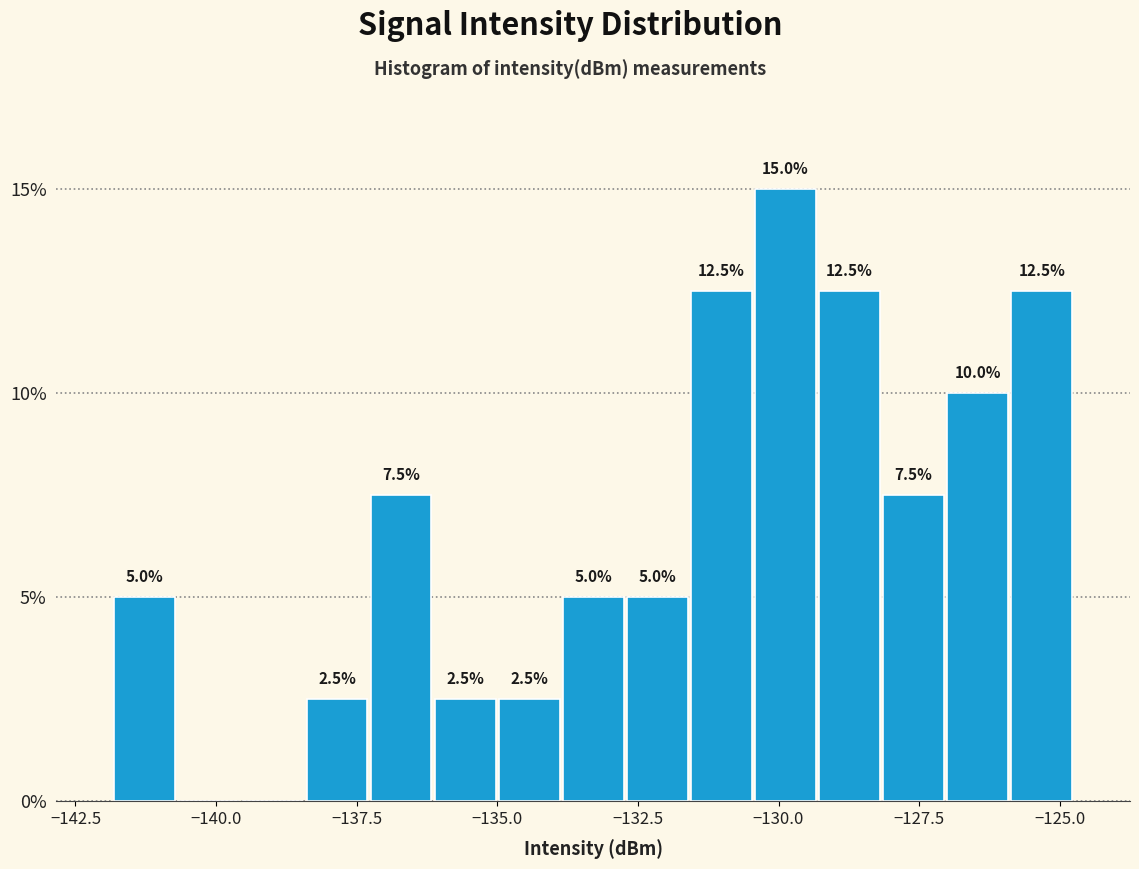

Read against the x-axis, roughly where is the centre of the tallest bar?

-130.0